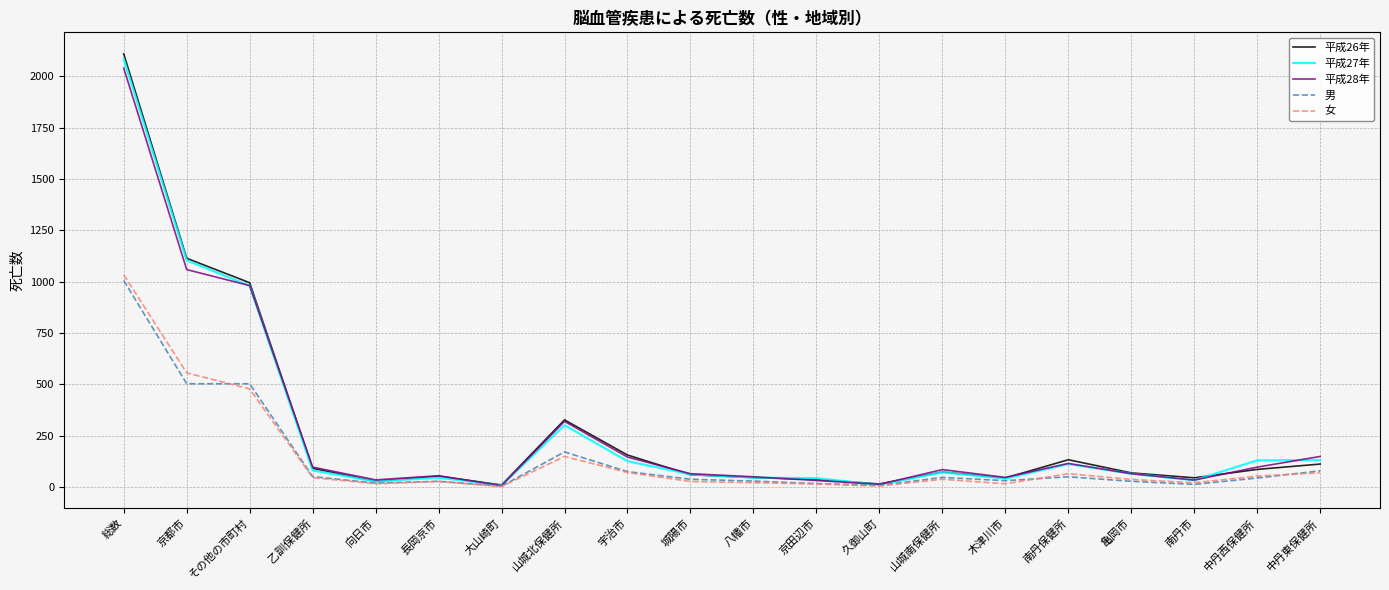

Which series has the largest range (max minus min)?

平成26年